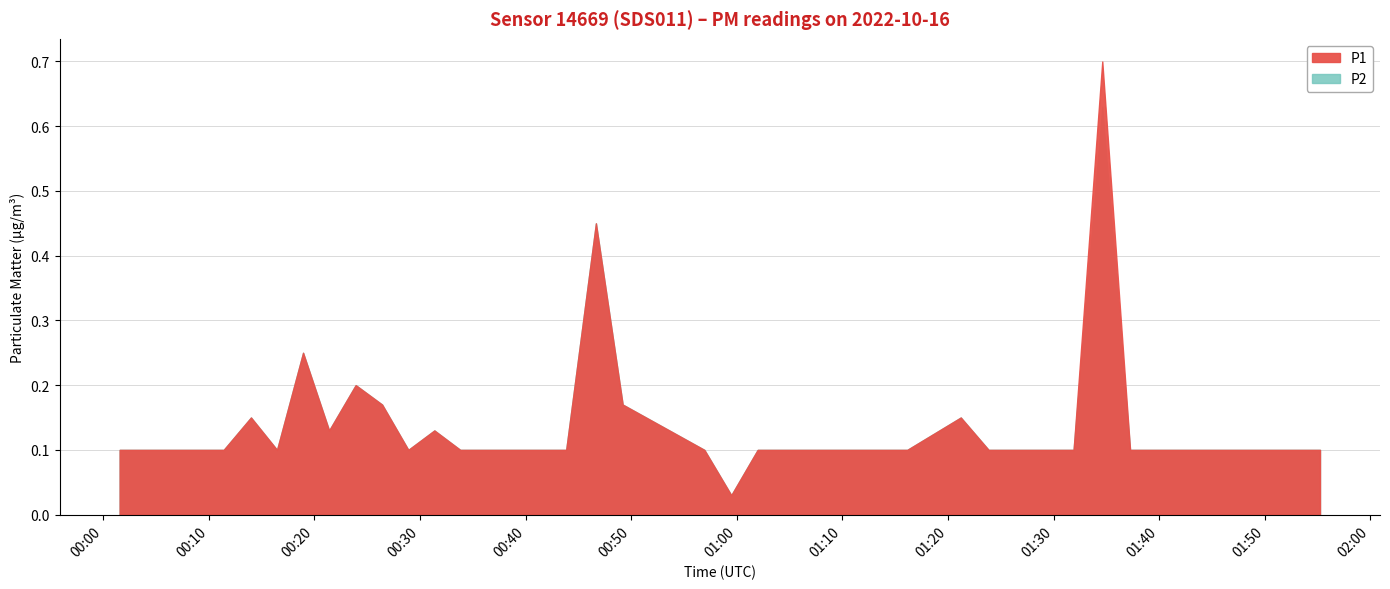

True or false: P2 and P1 cross at least once.

False